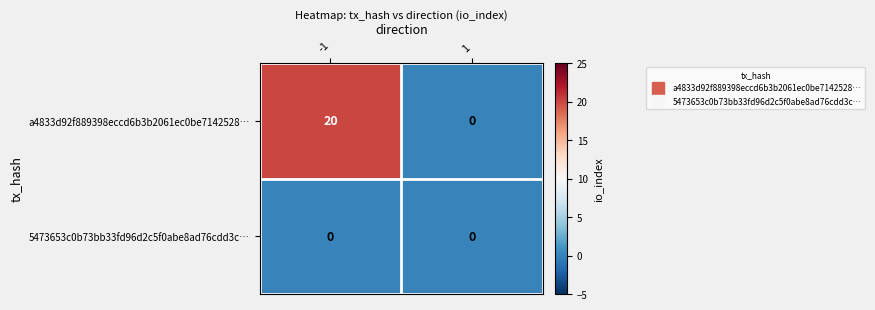

At which category is the sum across all series the highest?

-1